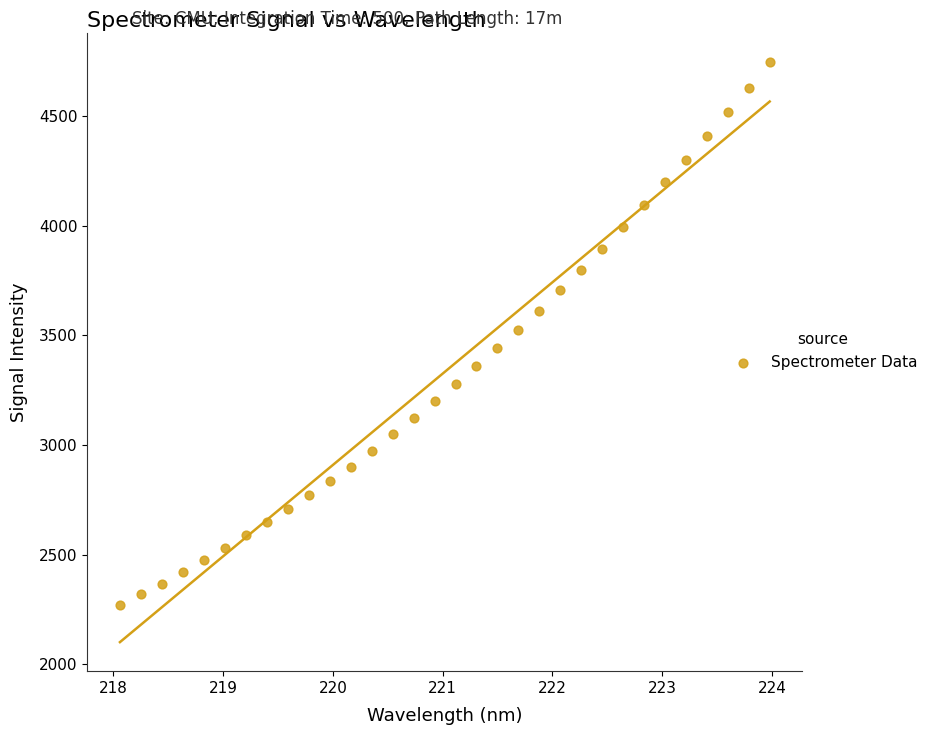

What is the range of X values (max minus min)?

5.9